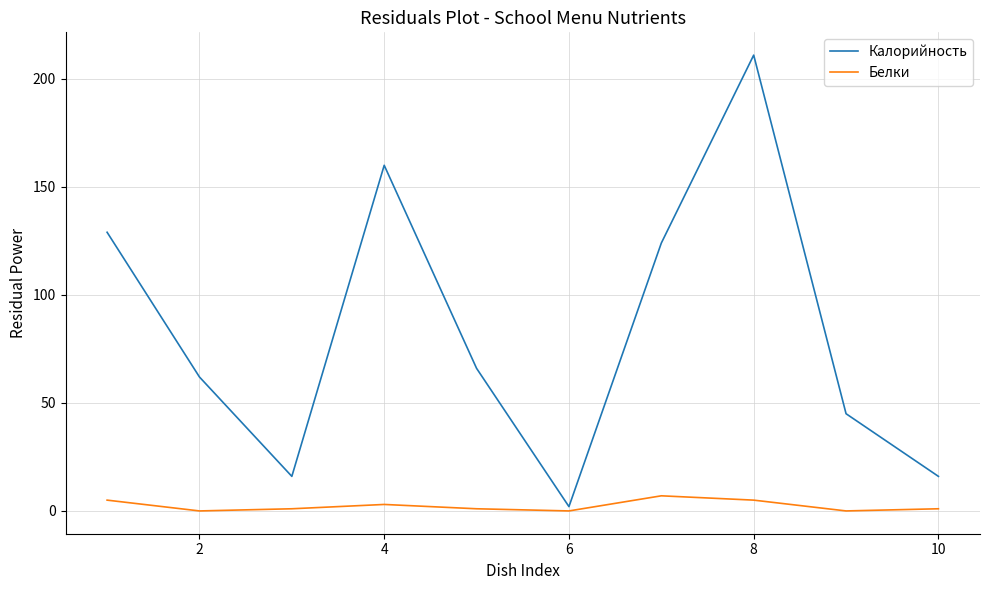

List the series in order of their overall mean, highest first.

Калорийность, Белки